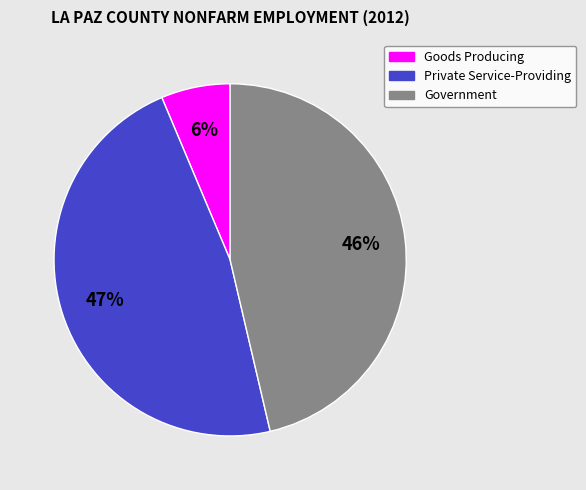

Which category has the smallest portion of the pie?

Goods Producing